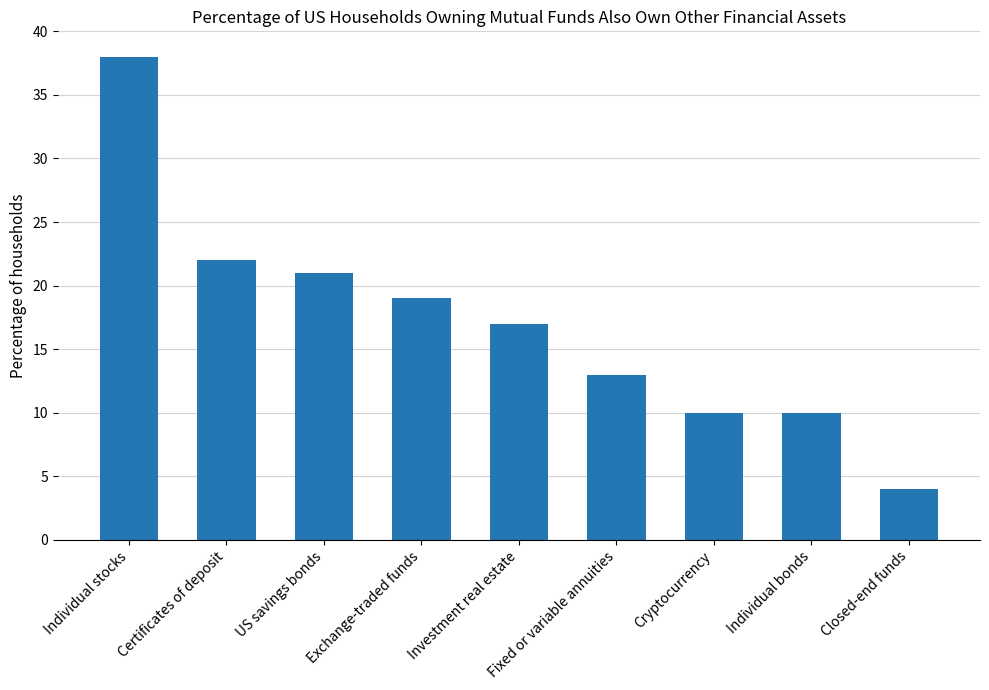

What is the sum of all values?

154